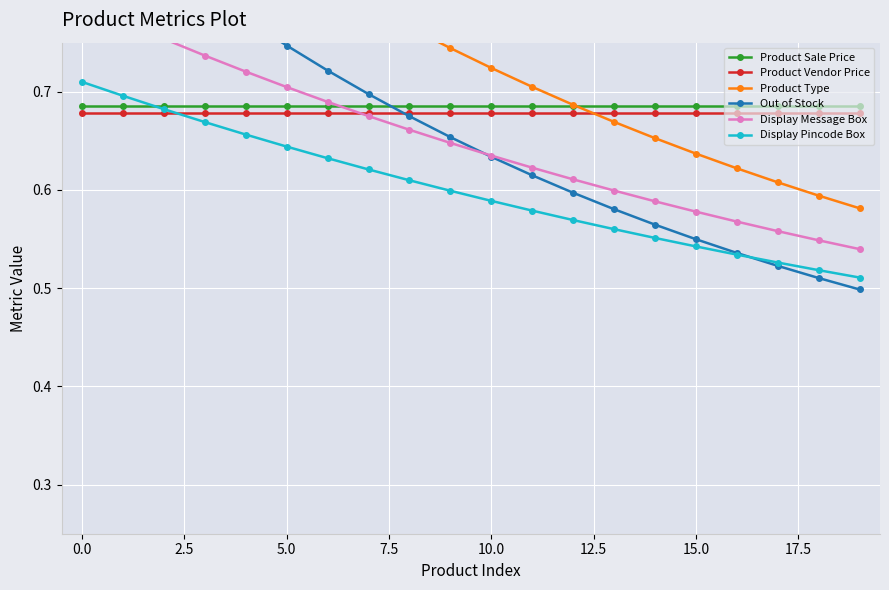

Reading left to right, transcribe all the data shown in this chart.

Product Sale Price: 0.7	0.7	0.7	0.7	0.7	0.7	0.7	0.7	0.7	0.7	0.7	0.7	0.7	0.7	0.7	0.7	0.7	0.7	0.7	0.7
Product Vendor Price: 0.7	0.7	0.7	0.7	0.7	0.7	0.7	0.7	0.7	0.7	0.7	0.7	0.7	0.7	0.7	0.7	0.7	0.7	0.7	0.7
Product Type: 1.0	0.9	0.9	0.9	0.9	0.8	0.8	0.8	0.8	0.7	0.7	0.7	0.7	0.7	0.7	0.6	0.6	0.6	0.6	0.6
Out of Stock: 0.9	0.9	0.8	0.8	0.8	0.7	0.7	0.7	0.7	0.7	0.6	0.6	0.6	0.6	0.6	0.5	0.5	0.5	0.5	0.5
Display Message Box: 0.8	0.8	0.8	0.7	0.7	0.7	0.7	0.7	0.7	0.6	0.6	0.6	0.6	0.6	0.6	0.6	0.6	0.6	0.5	0.5
Display Pincode Box: 0.7	0.7	0.7	0.7	0.7	0.6	0.6	0.6	0.6	0.6	0.6	0.6	0.6	0.6	0.6	0.5	0.5	0.5	0.5	0.5